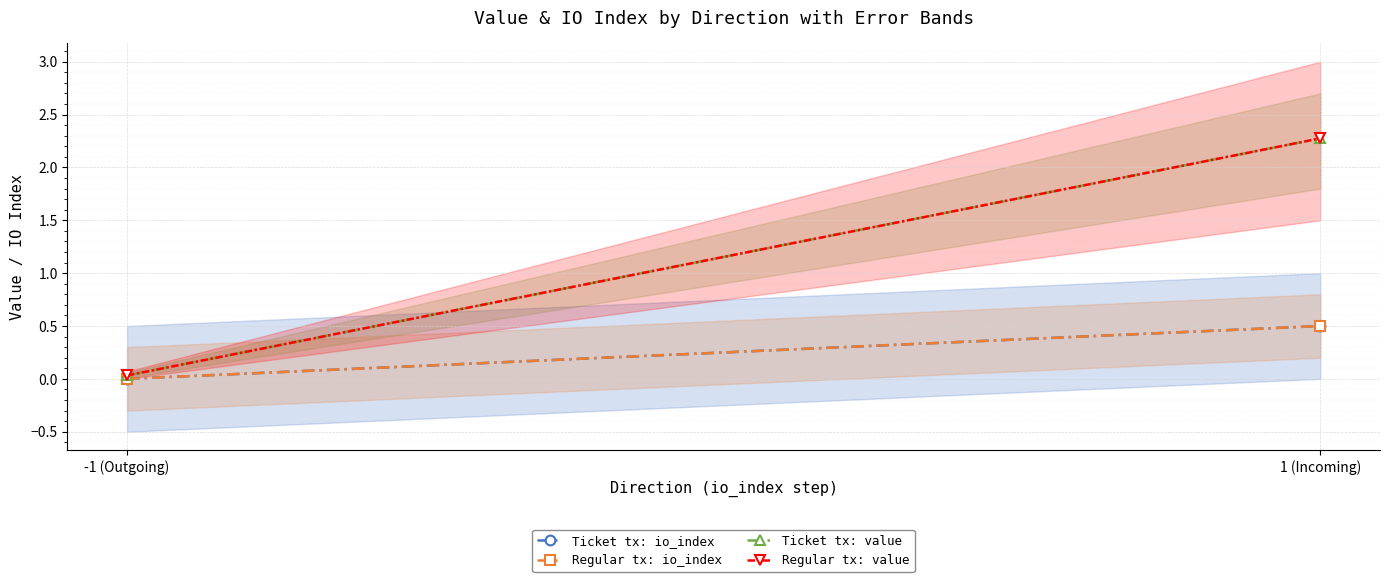

At which category is the sum across all series the highest?

1 (Incoming)